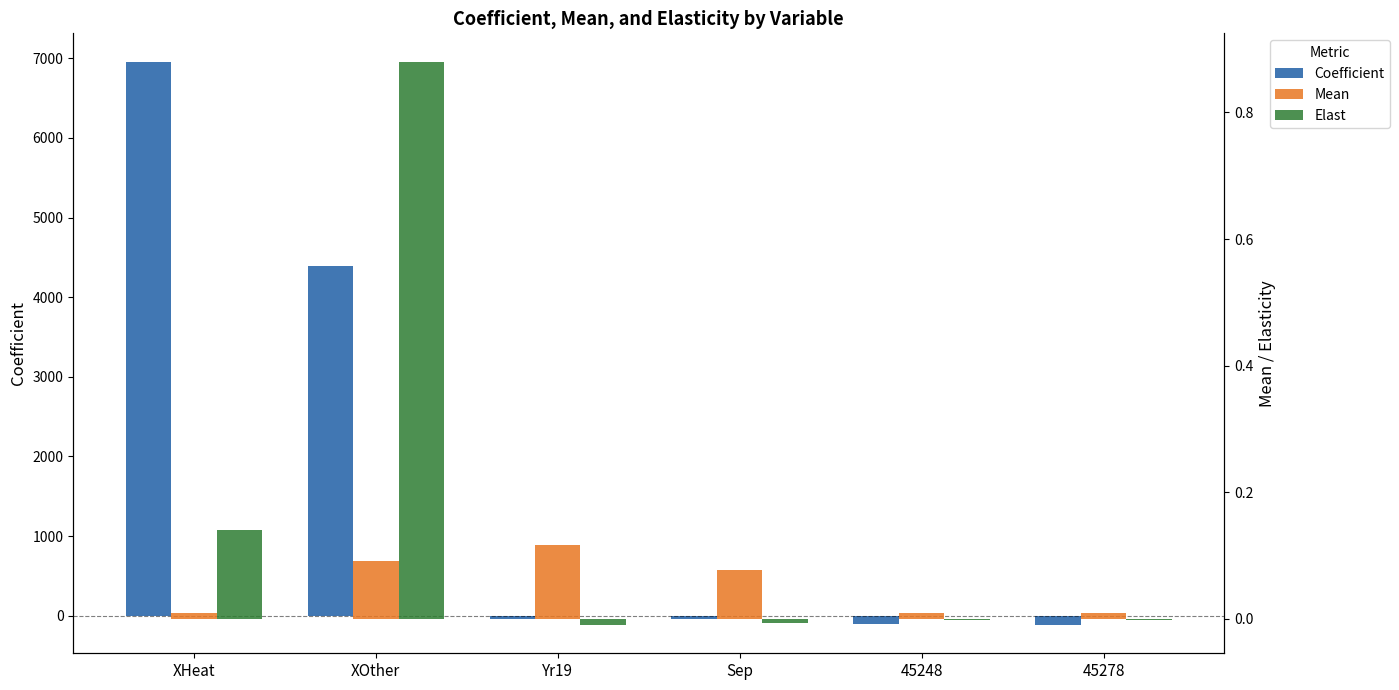

How many data points does each series have?

6